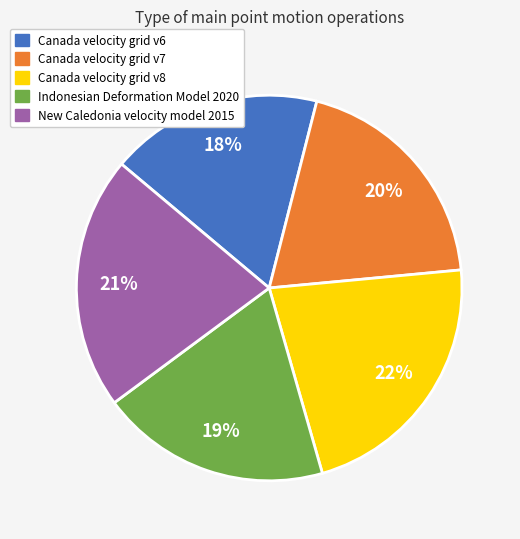

To the nearest percent, what is the difference between the largest and smallest slice percentages?

4%